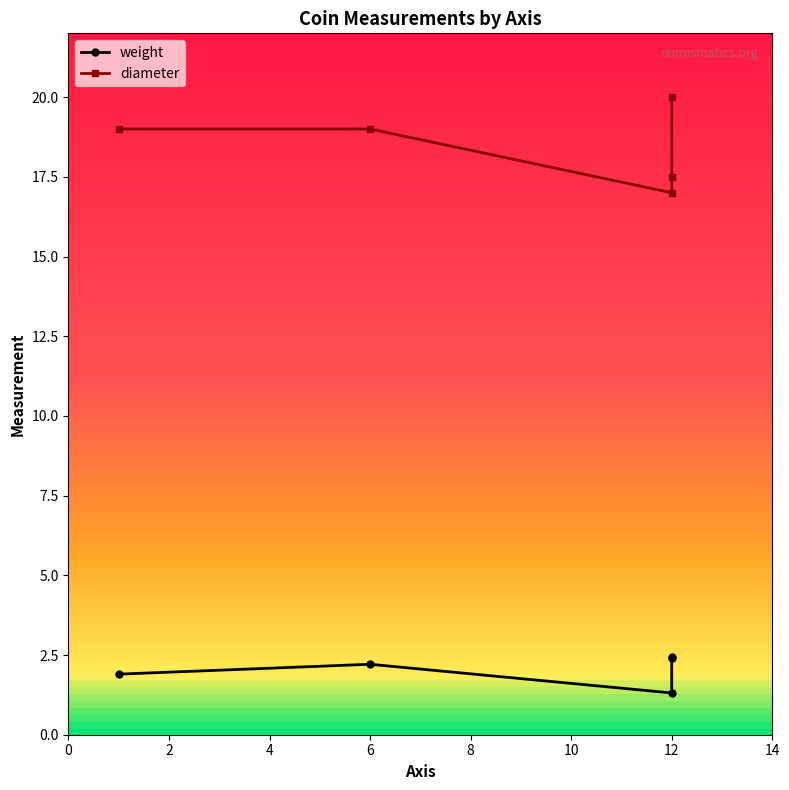

What is the label of the 3rd point from the left?

12